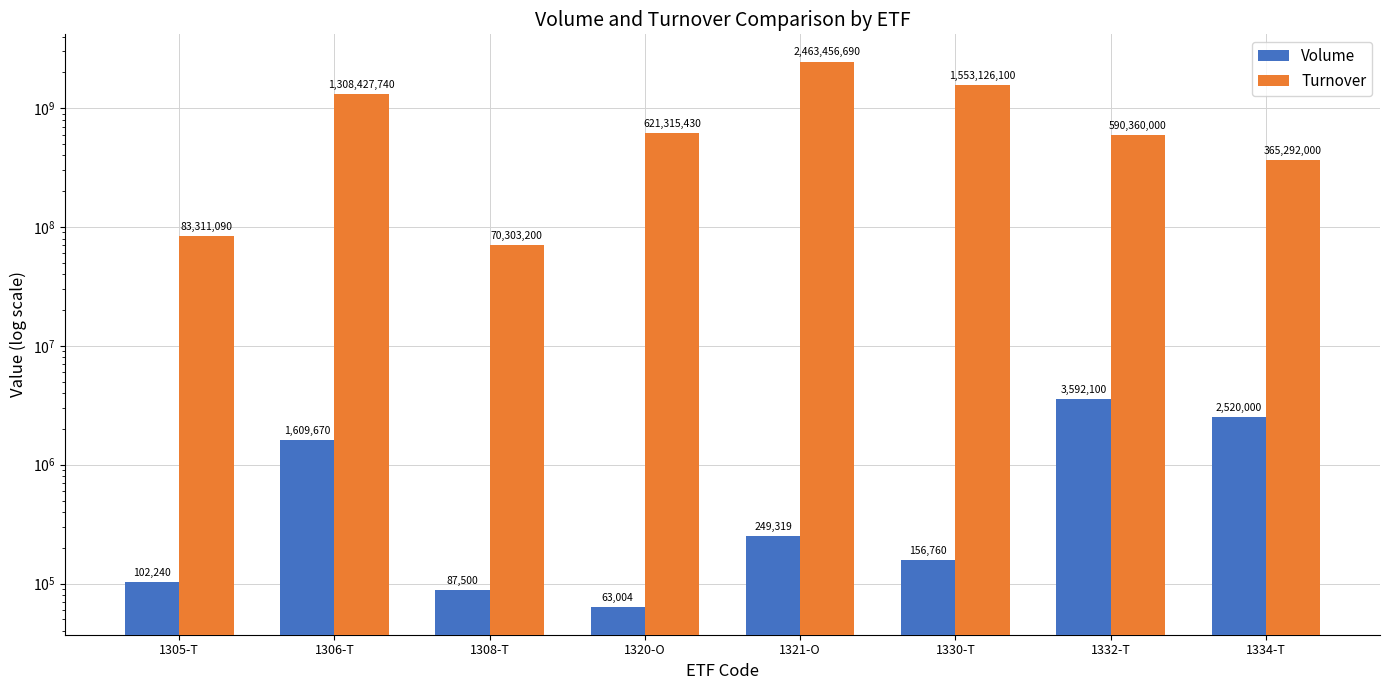

What is the difference between the second highest and second lowest values in the Volume series?

2432500